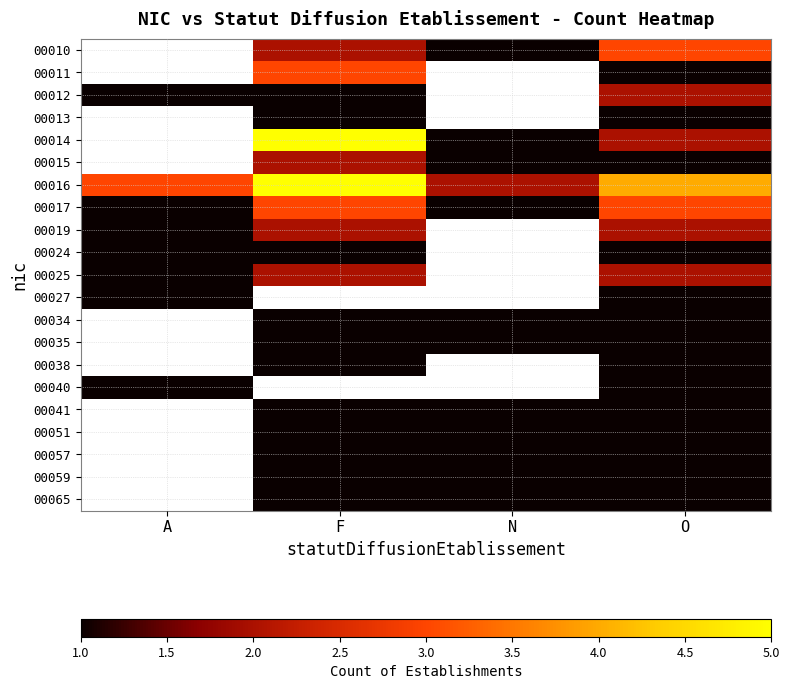

Is the value of 00024 at F greater than the value of 00051 at N?

No